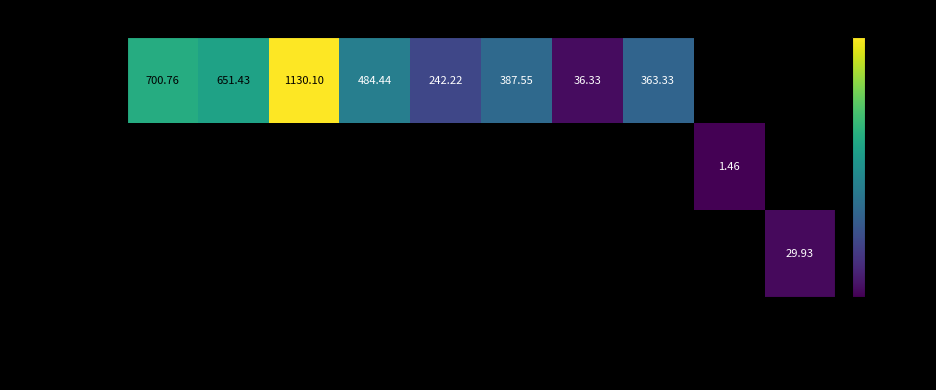

Count the number of data series in this chart.

3